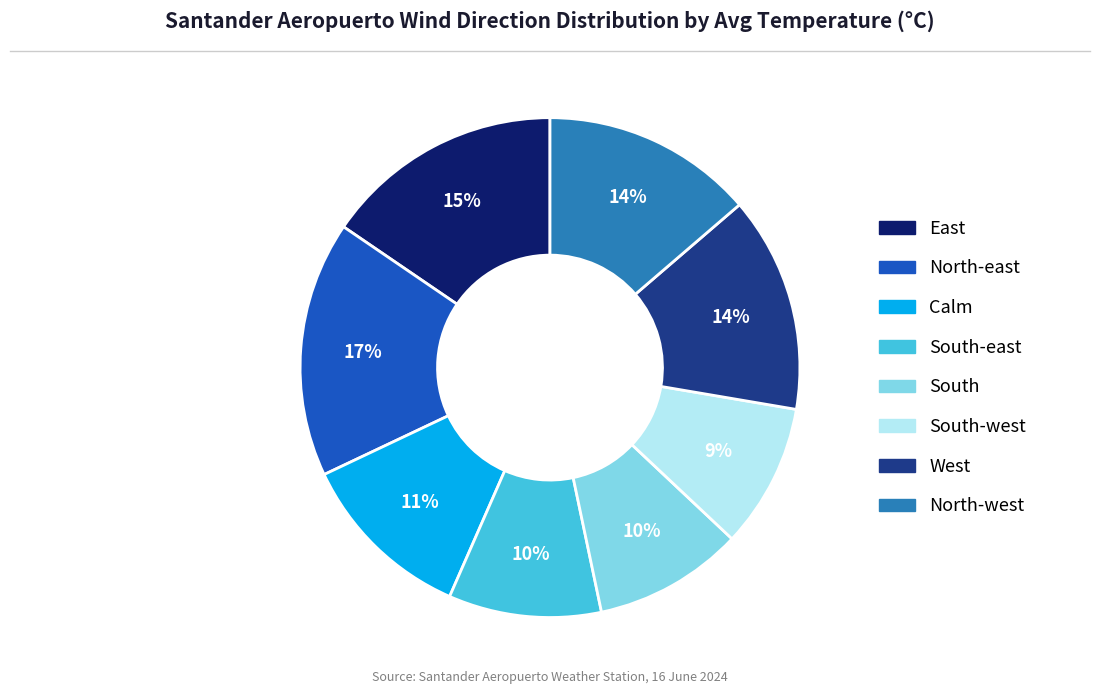

Is there a majority slice in this chart?

No